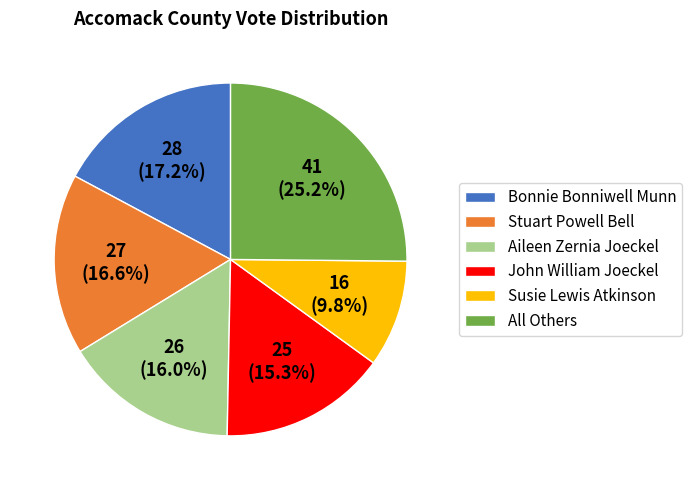

What is the ratio of the value at All Others to the value at Susie Lewis Atkinson?

2.6